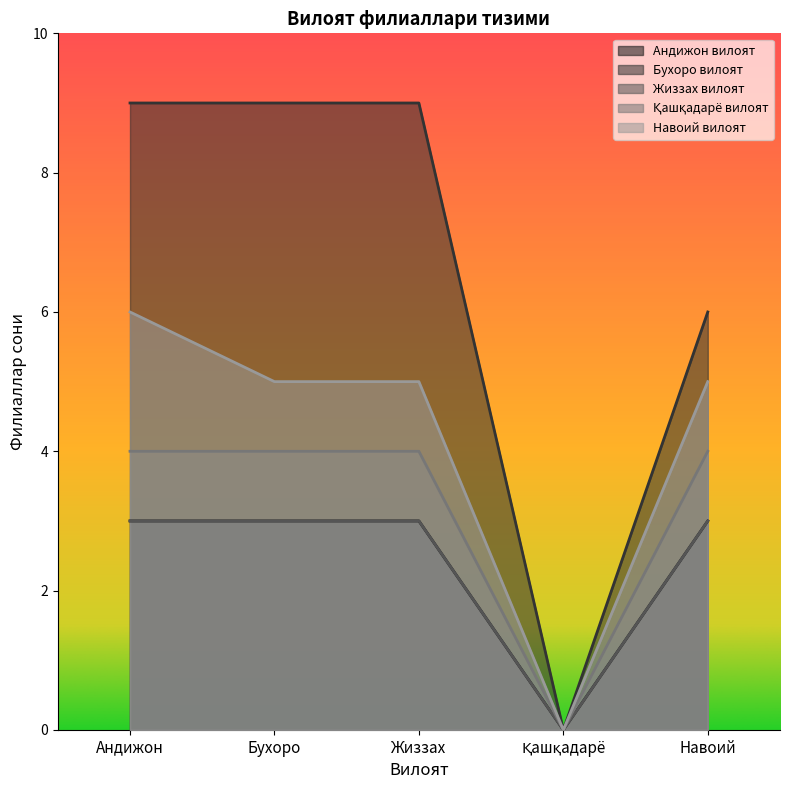

The value of Навоий вилоят at Андижон is 4. True or false?

False